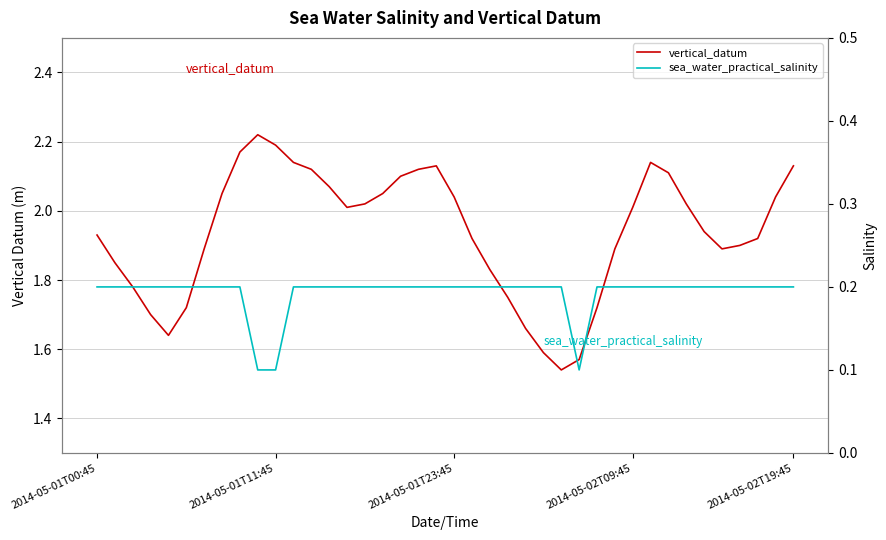

True or false: sea_water_practical_salinity and vertical_datum cross at least once.

False